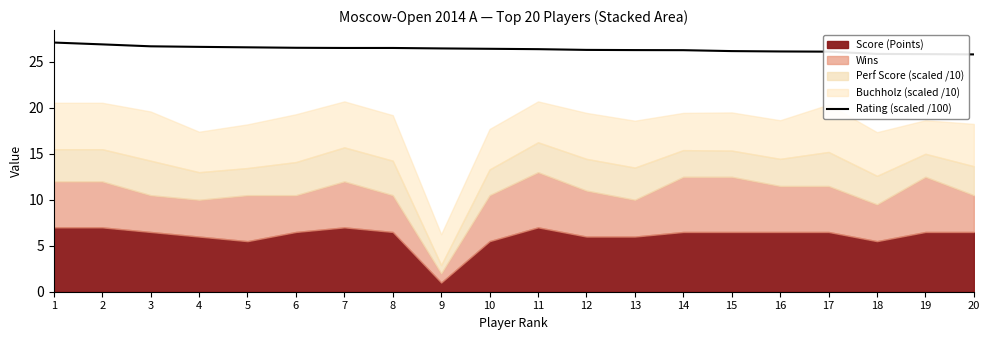

Is it true that Rating (scaled /100) equals 25.9 at 18?

True